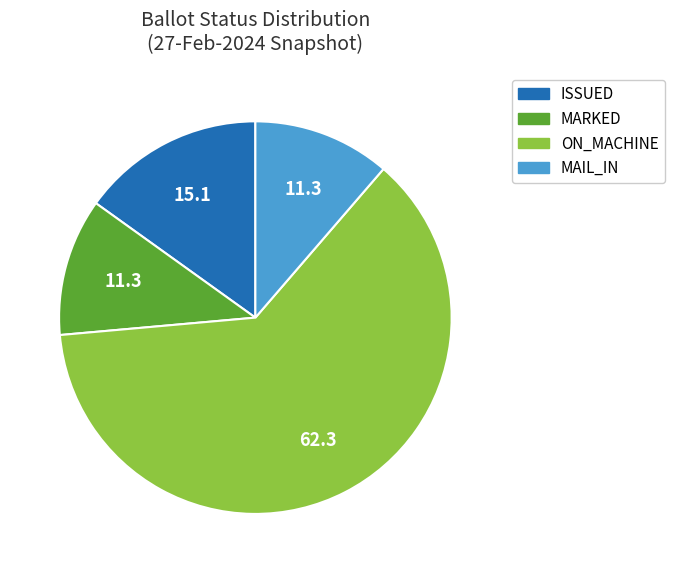

Which category has the biggest portion of the pie?

ON_MACHINE